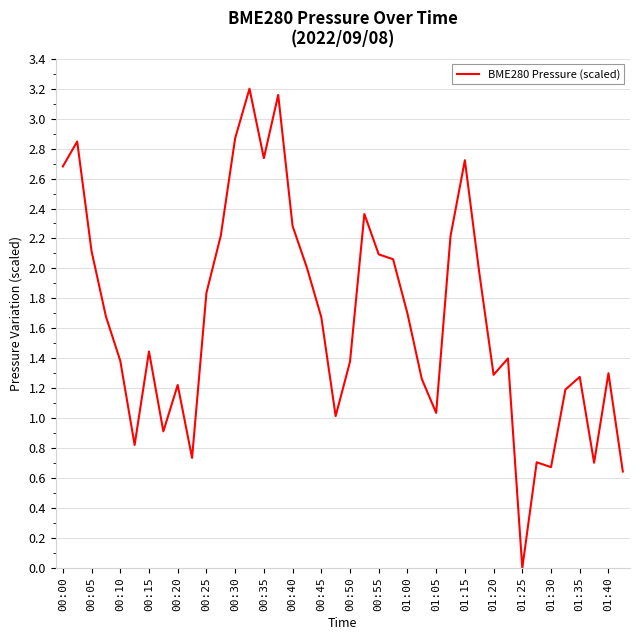

What is the value of the 17th point from the left?

2.3